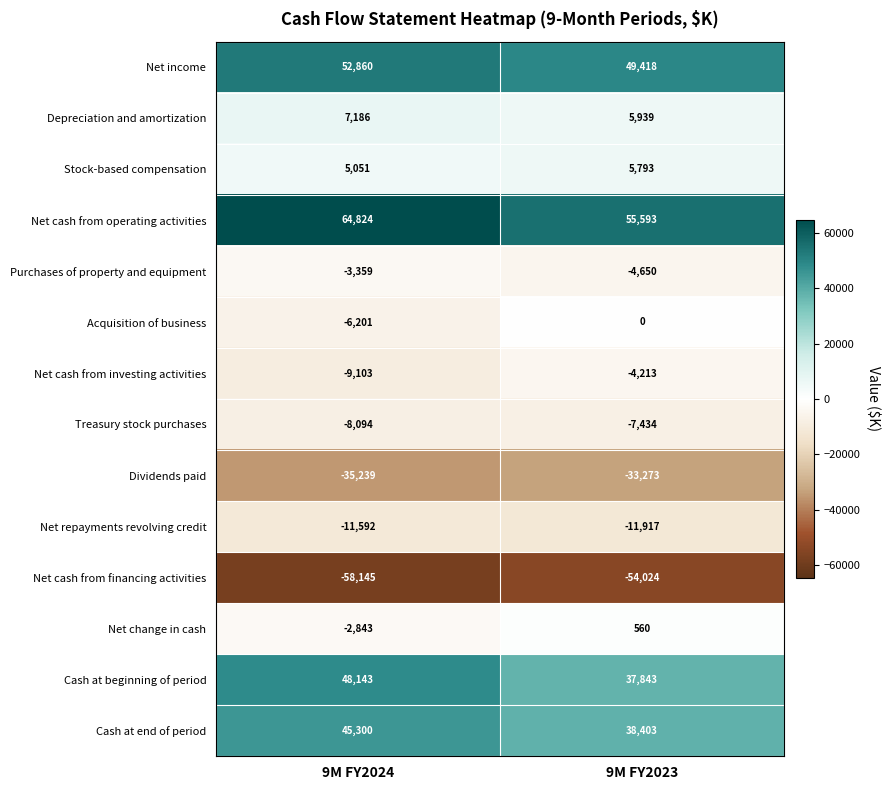

What is the sum of the Depreciation and amortization values at 9M FY2023 and 9M FY2024?

13125